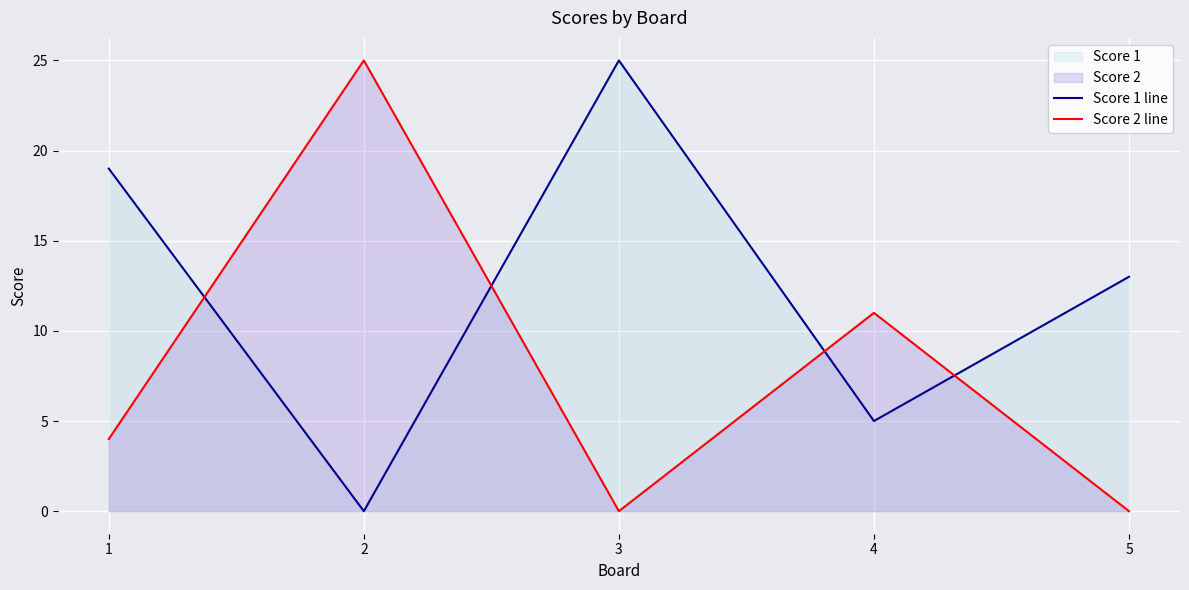

Reading left to right, what are all the values shown in this chart?

Score 1 line: 19	0	25	5	13
Score 2 line: 4	25	0	11	0